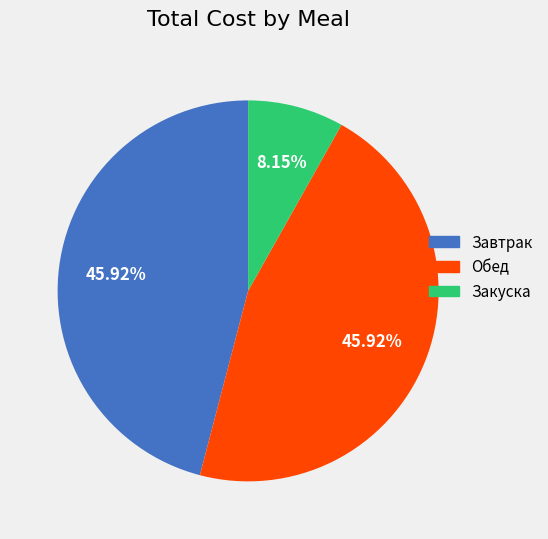

What percentage is the Закуска slice, to the nearest percent?

8%